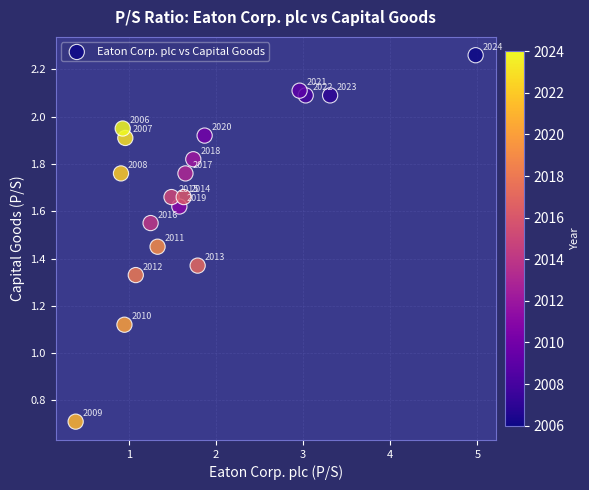

What is the range of X values (max minus min)?

4.6